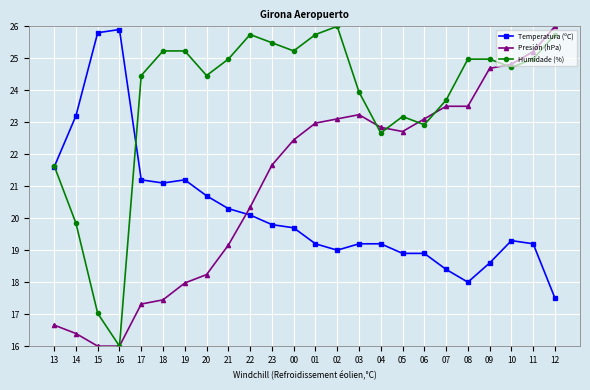

What is the average value of the Humidade (%) series?

23.7